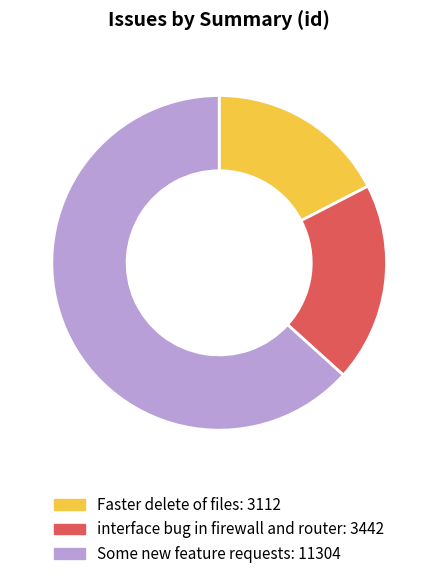

What is the ratio of the value at Faster delete of files to the value at interface bug in firewall and router?

0.9